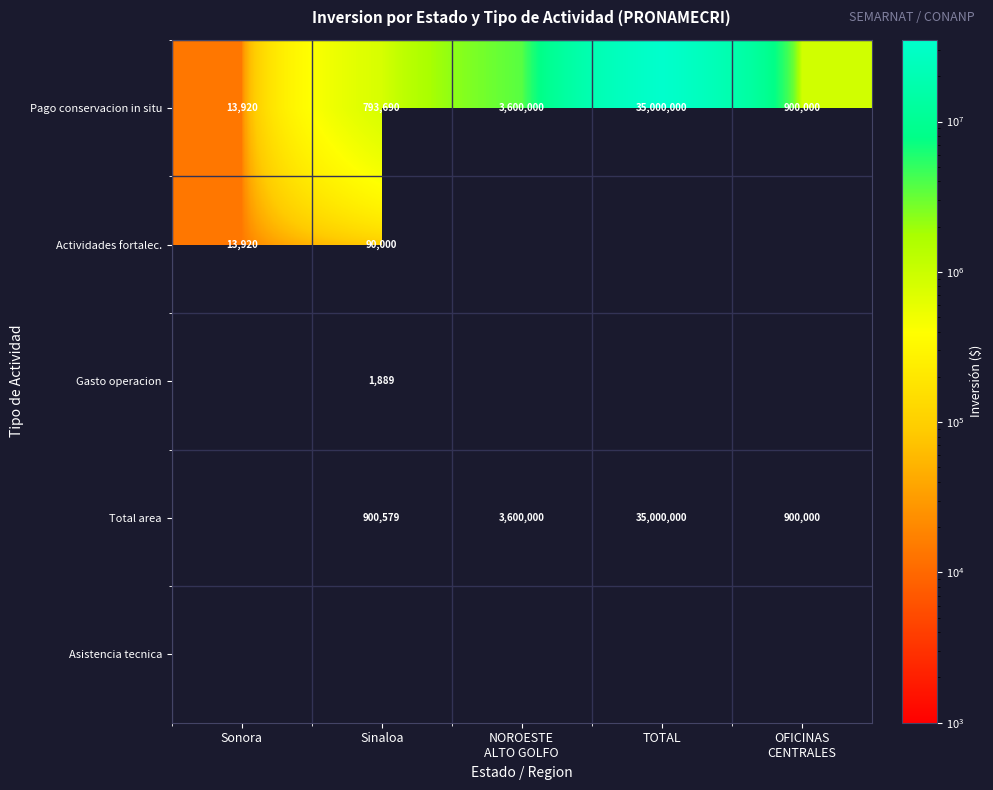

Which has a higher value, NOROESTE
ALTO GOLFO or Sonora?

NOROESTE
ALTO GOLFO